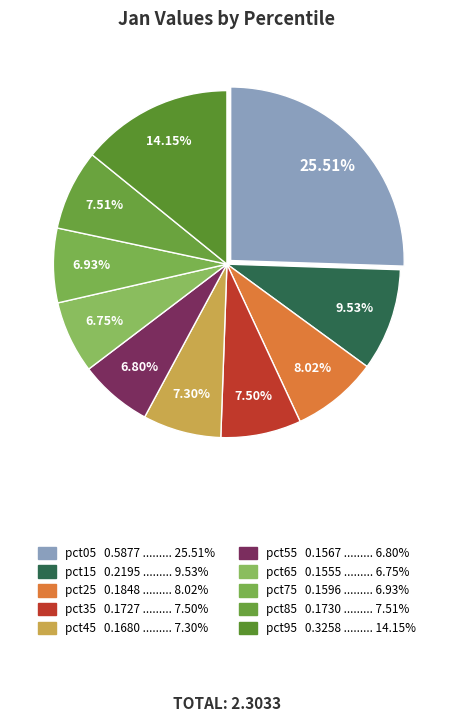

What is the smallest slice in the pie chart?

pct65